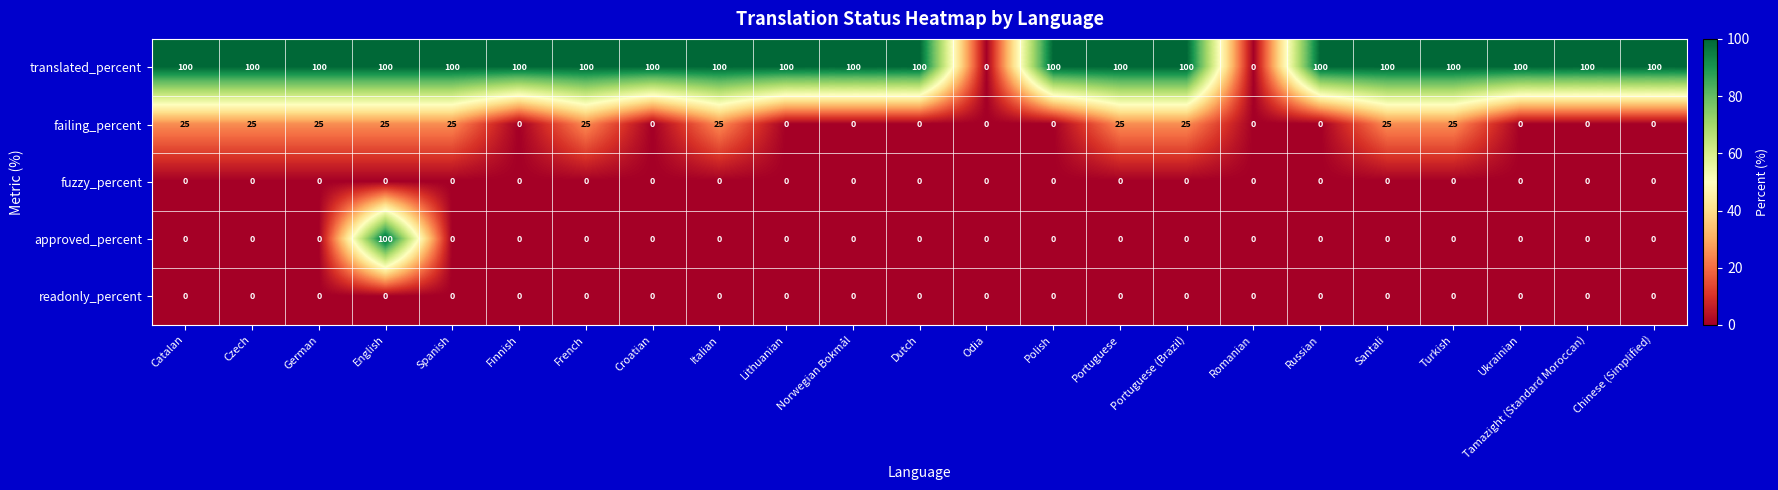

At which category is the sum across all series the highest?

English